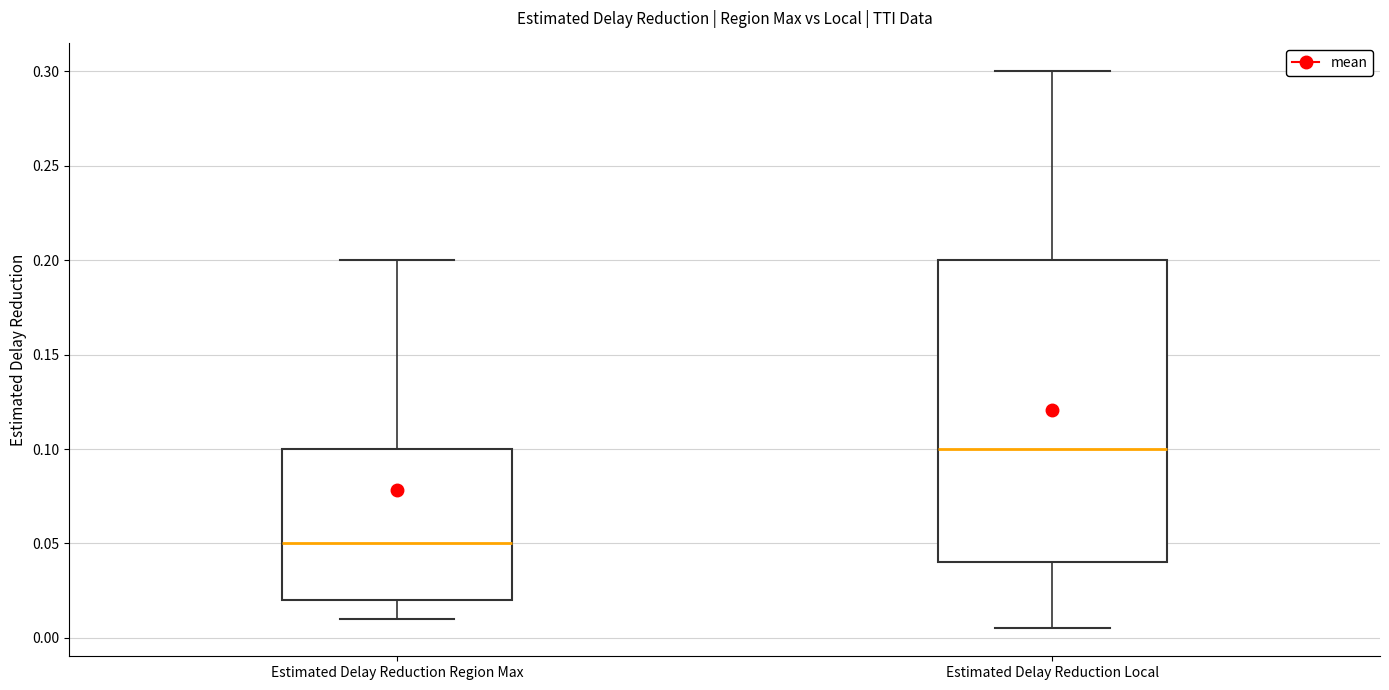

Reading left to right, transcribe this box plot: for each box, give where its median line is, the range the box spans, and where its two whiskers end, as read against the y-axis. The values are not printed on the chart, so give them approximately, as read against the axis.

Estimated Delay Reduction Region Max: median 0.050, box 0.020 to 0.100, whiskers 0.010 to 0.200
Estimated Delay Reduction Local: median 0.100, box 0.040 to 0.200, whiskers 0.005 to 0.300